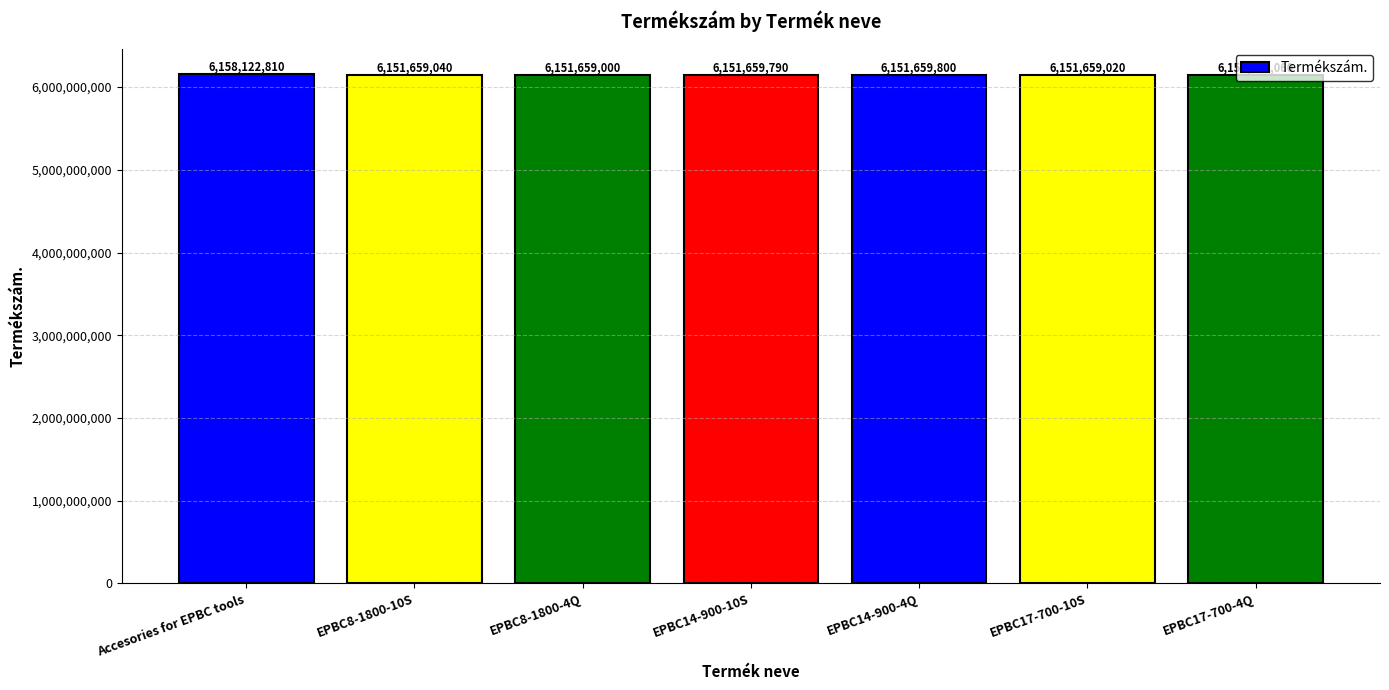

How many data points does each series have?

7